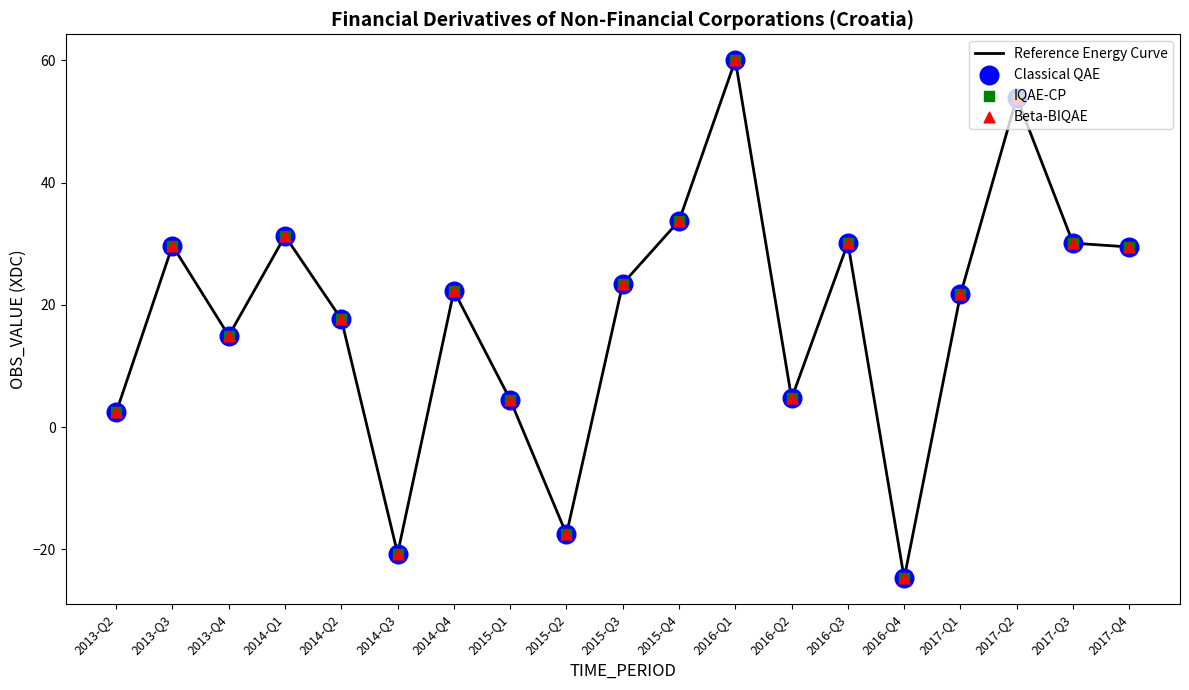

What value does the data have at 2015-Q1?

4.5